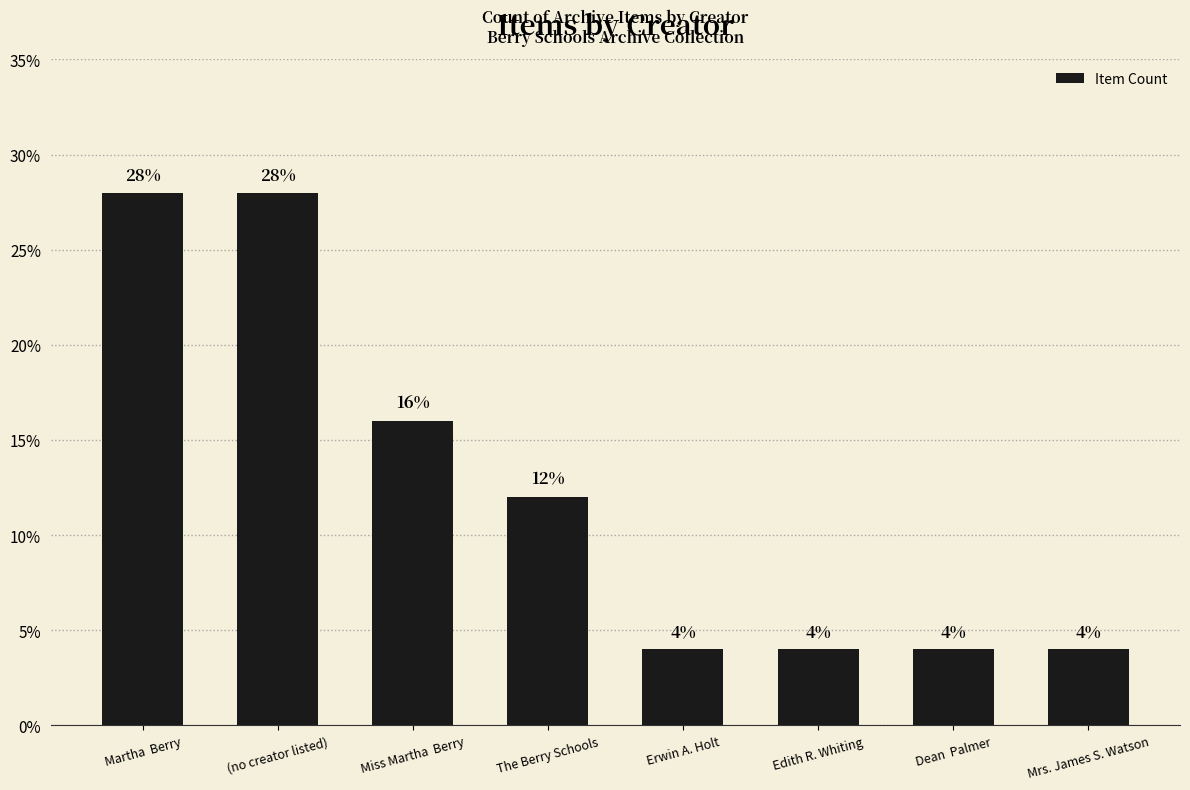

Are the bars horizontal?

No